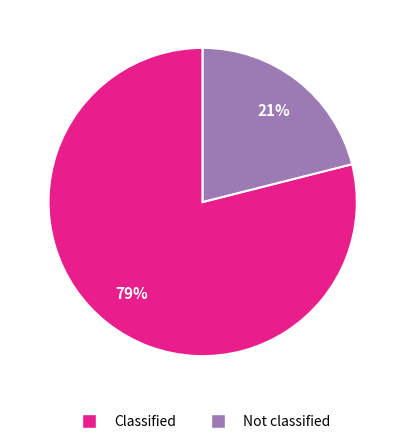

What is the ratio of the value at Not classified to the value at Classified?

0.3